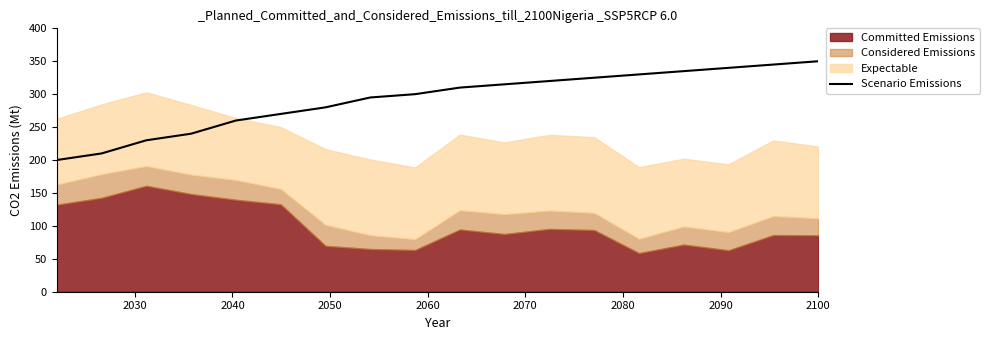

How many values are below 310?

9